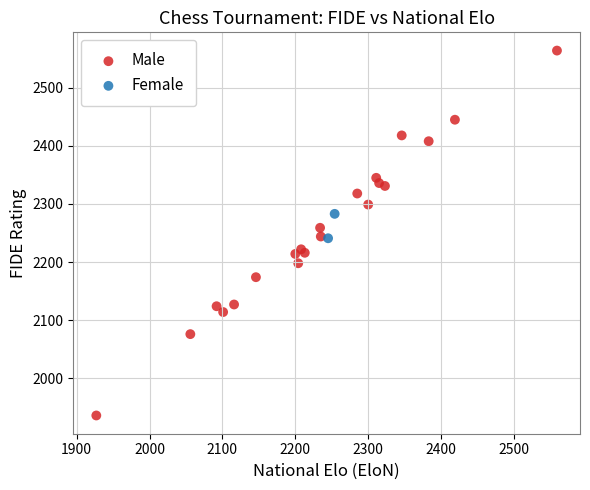

What are all the series names shown in the legend?

Male, Female